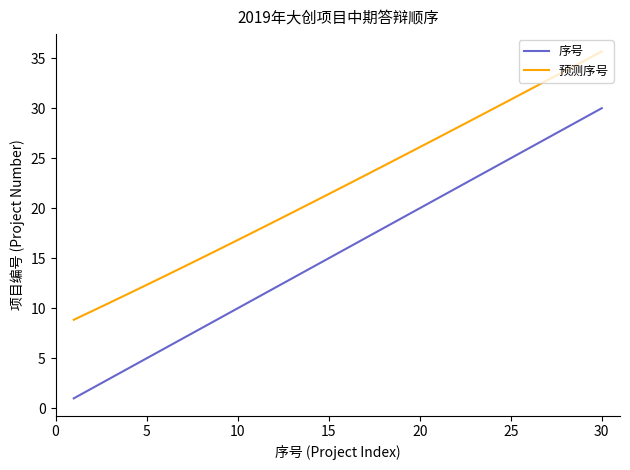

Rank the series by their maximum value, from highest to lowest.

预测序号, 序号